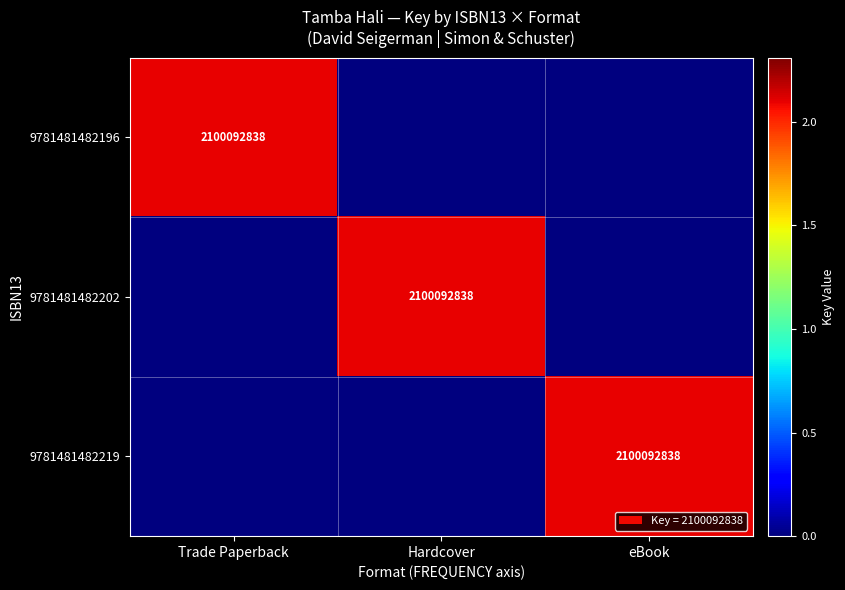

The 9781481482219 series shows 1068745206 at eBook. True or false?

False